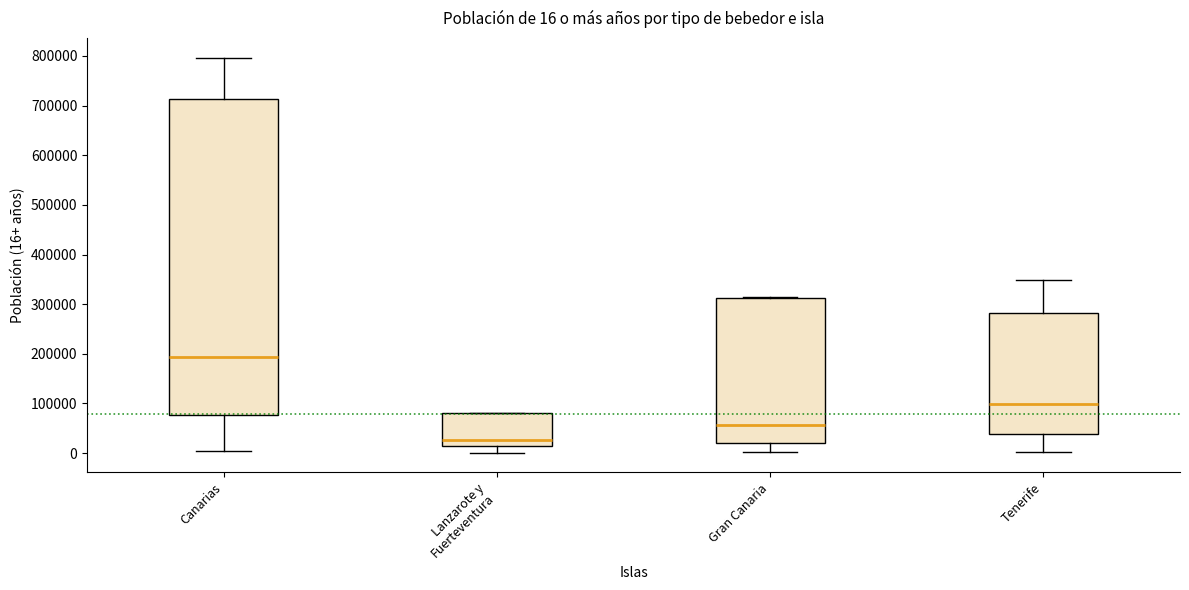

Comparing the boxes themselves (not the whiskers), which one is the tallest?

Canarias